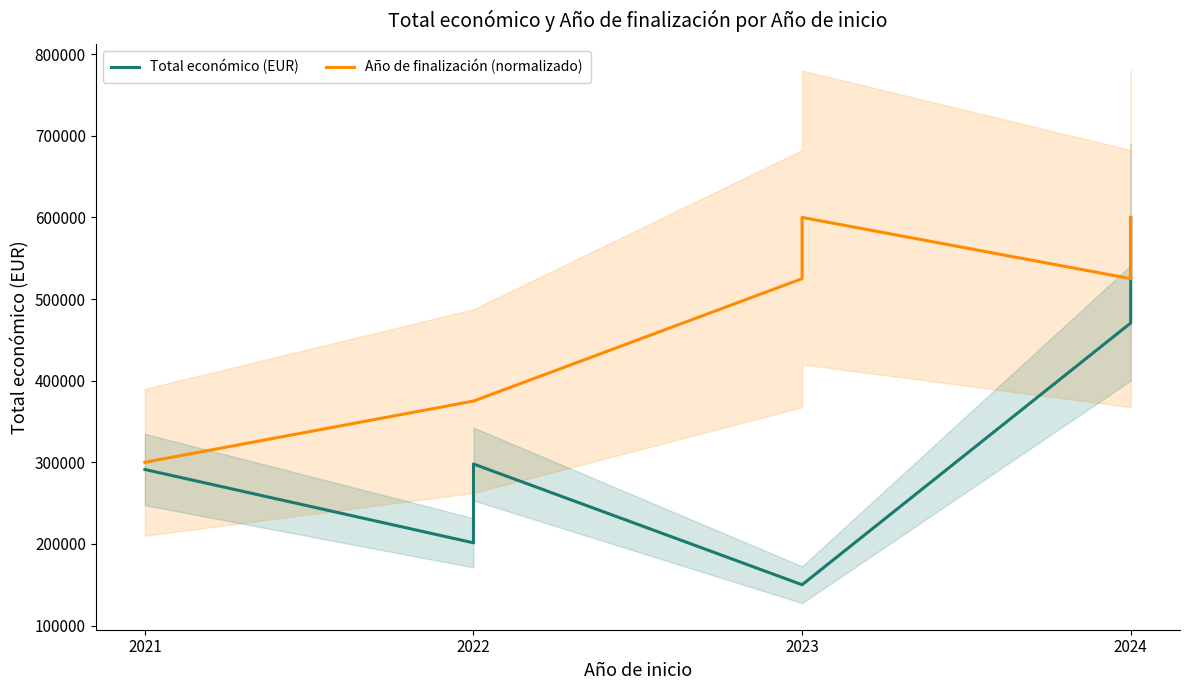

True or false: Año de finalización (normalizado) and Total económico (EUR) intersect in this chart.

False